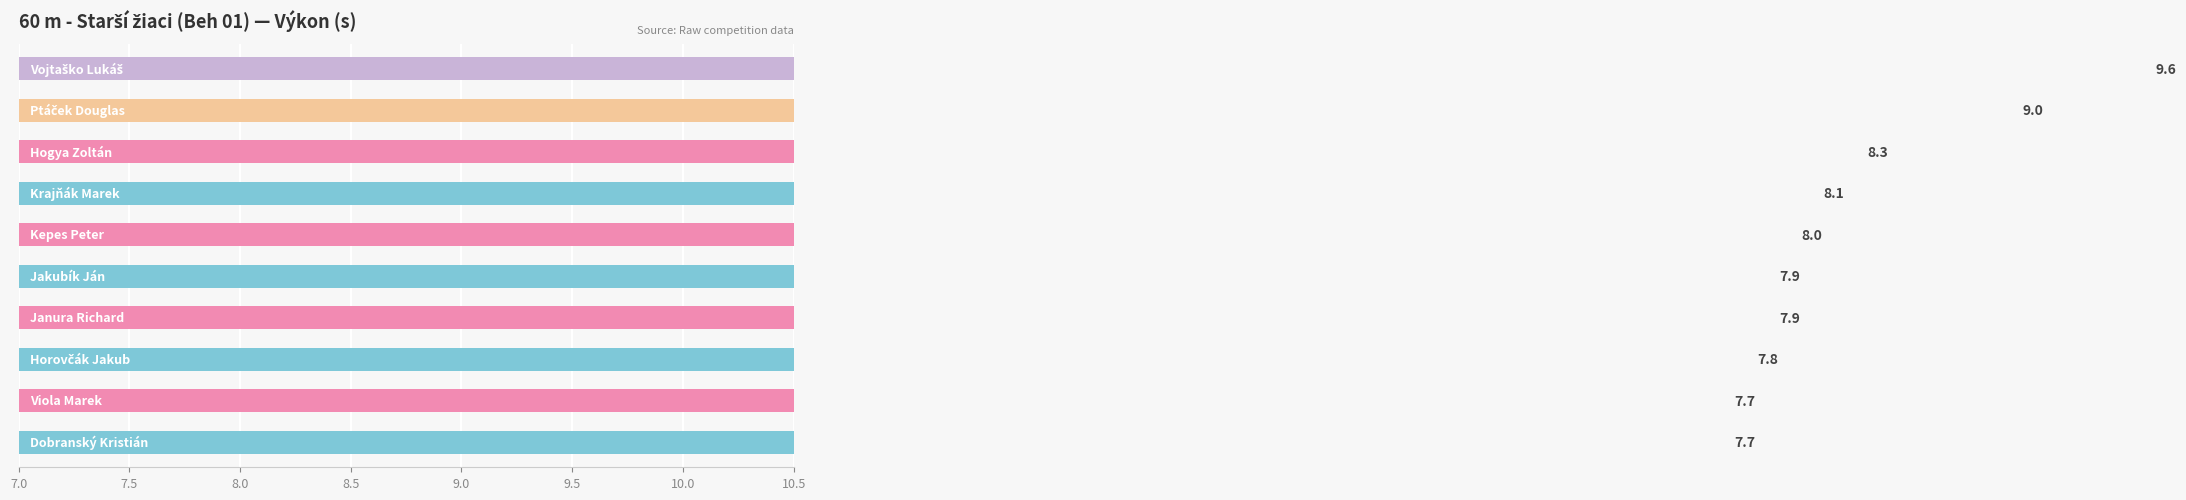

What is the ratio of the value at 9.0 to the value at 8?

0.9